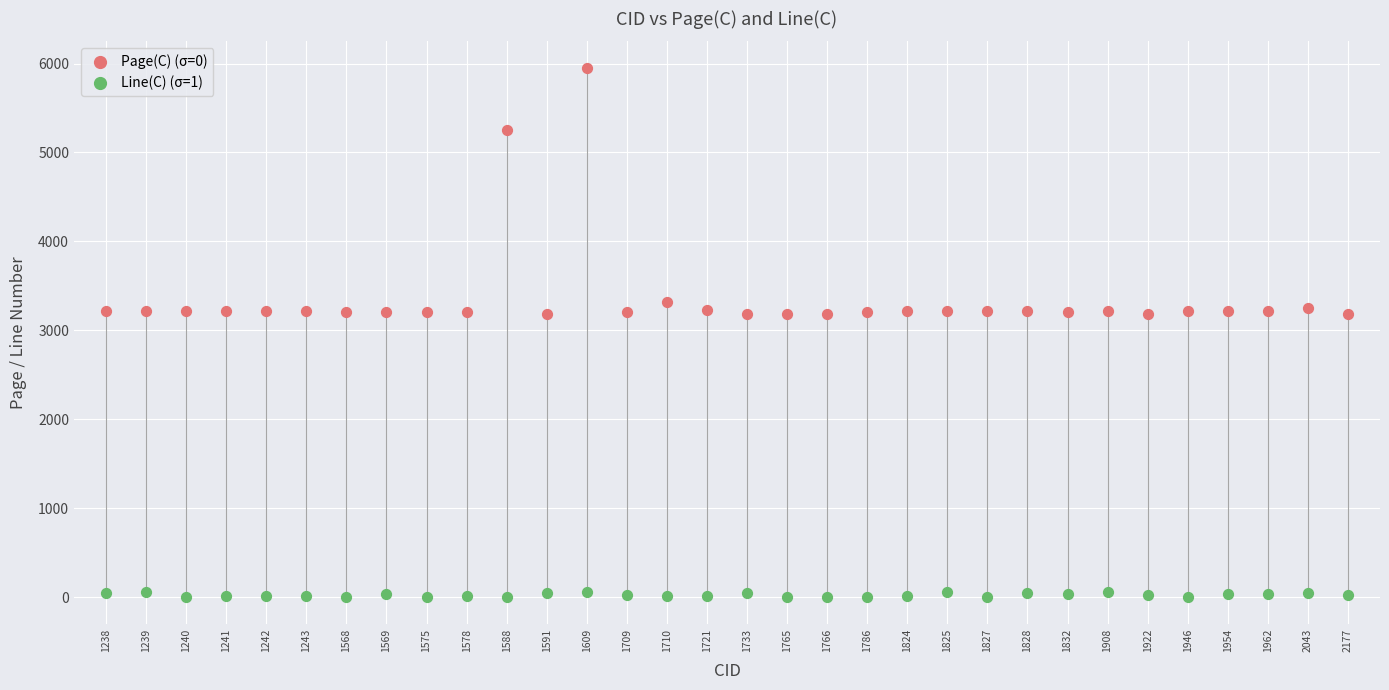

Which series contains the lowest Y value?

Line(C) (σ=1)